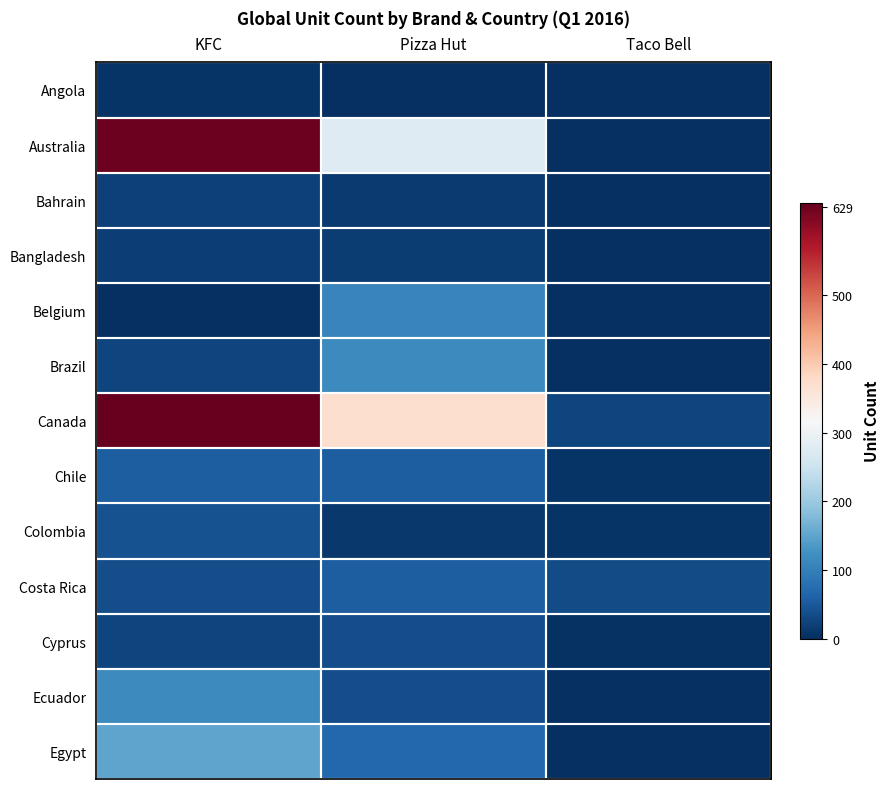

Reading left to right, transcribe all the data shown in this chart.

Angola: KFC=7	Pizza Hut=0	Taco Bell=0
Australia: KFC=629	Pizza Hut=276	Taco Bell=0
Bahrain: KFC=20	Pizza Hut=13	Taco Bell=0
Bangladesh: KFC=18	Pizza Hut=15	Taco Bell=0
Belgium: KFC=0	Pizza Hut=108	Taco Bell=0
Brazil: KFC=26	Pizza Hut=116	Taco Bell=0
Canada: KFC=635	Pizza Hut=371	Taco Bell=26
Chile: KFC=55	Pizza Hut=56	Taco Bell=7
Colombia: KFC=42	Pizza Hut=11	Taco Bell=5
Costa Rica: KFC=35	Pizza Hut=56	Taco Bell=33
Cyprus: KFC=27	Pizza Hut=36	Taco Bell=4
Ecuador: KFC=115	Pizza Hut=36	Taco Bell=0
Egypt: KFC=150	Pizza Hut=67	Taco Bell=0